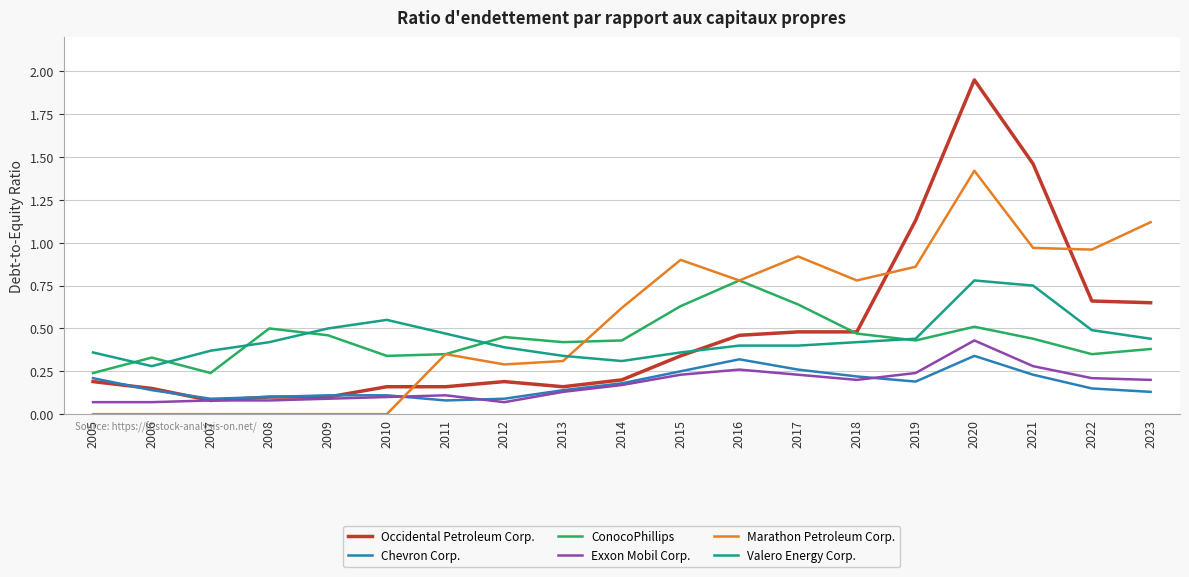

The Chevron Corp. series shows 0.1 at 2006. True or false?

True